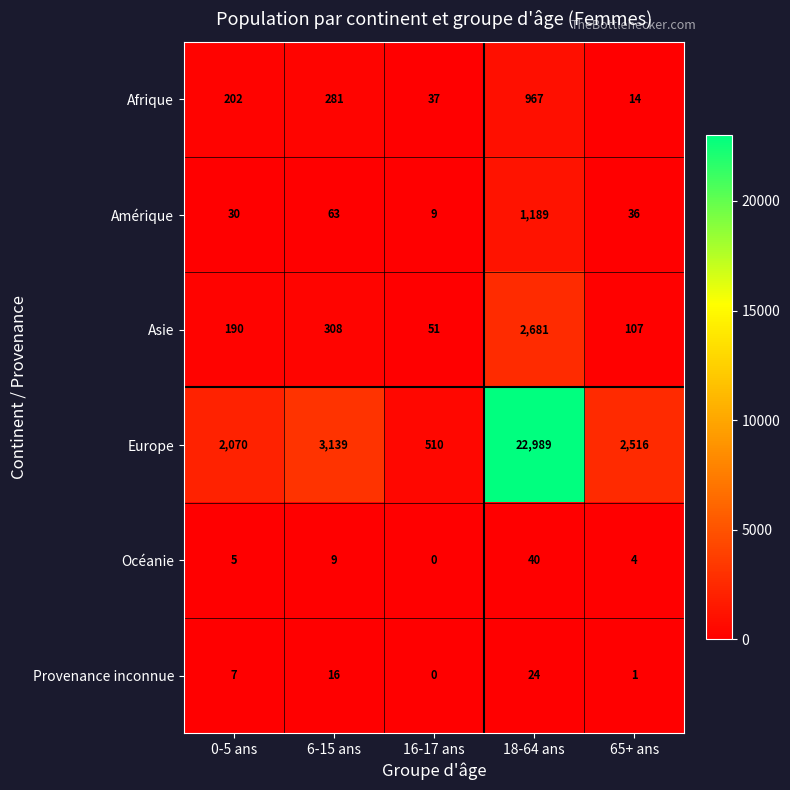

True or false: Asie has a value of 308 at 6-15 ans.

True